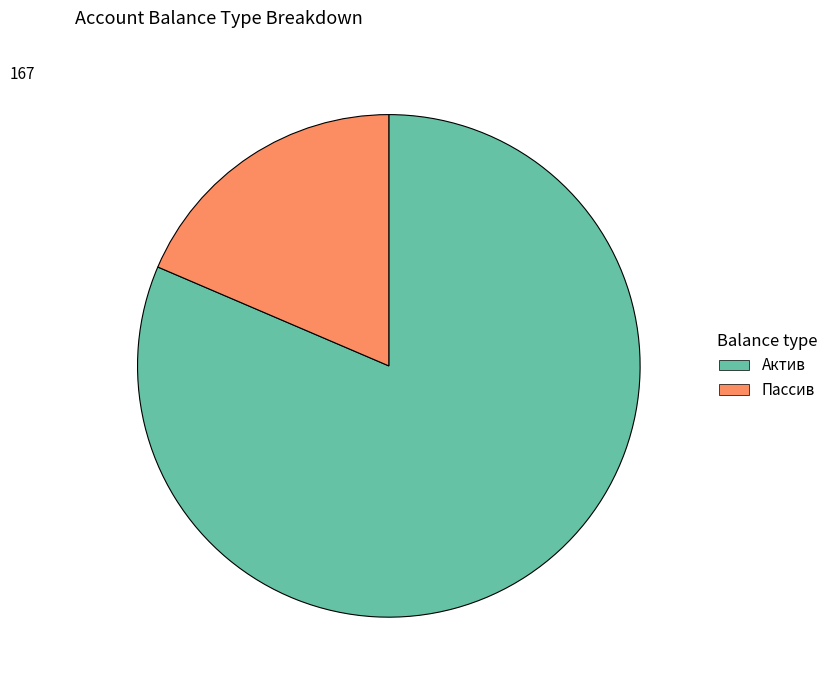

Which category has the biggest portion of the pie?

Актив